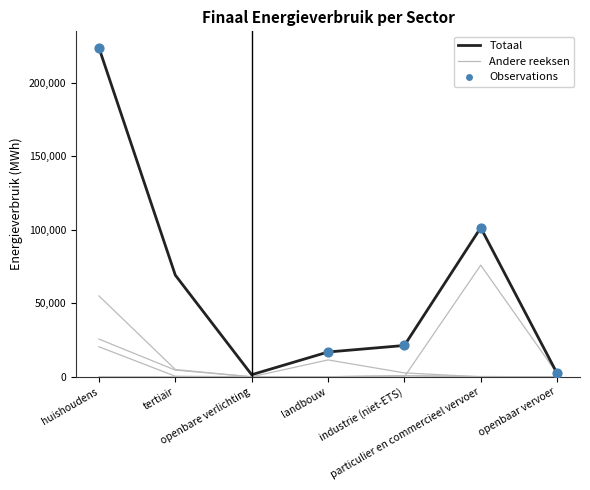

Is this an area chart (filled region under the line)?

No